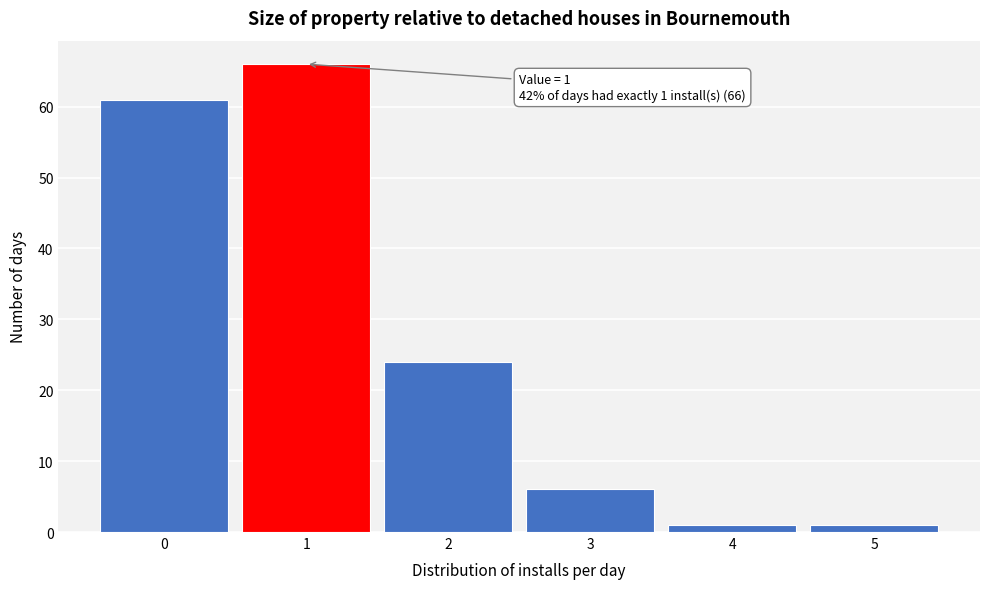

Which range on the x-axis has the tallest bar?

0.5 to 1.5